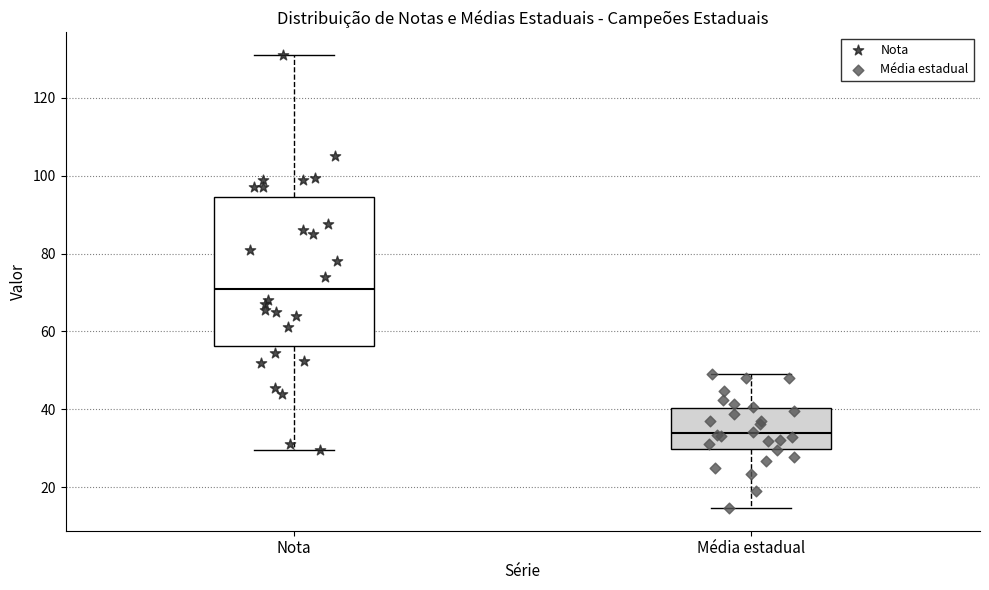

Which box's median line is the highest?

Nota